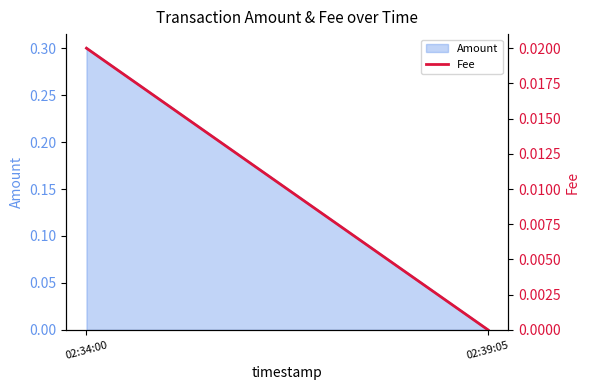

Count the number of categories in the chart.

2